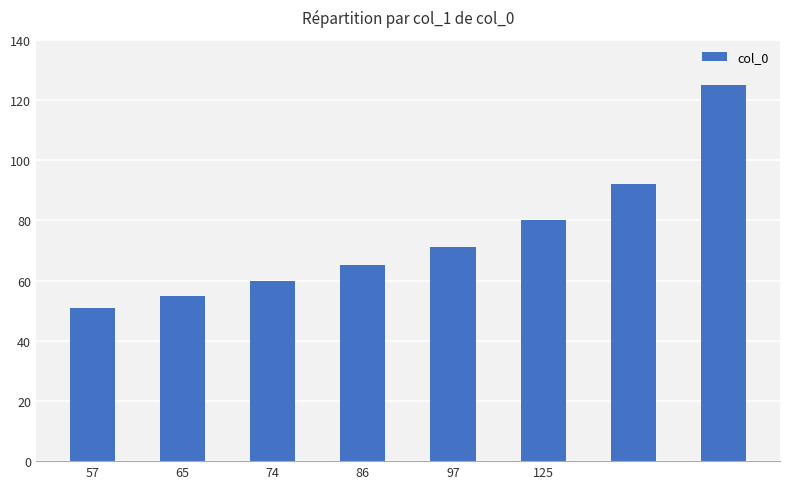

Are the bars grouped side by side (vs. stacked)?

No